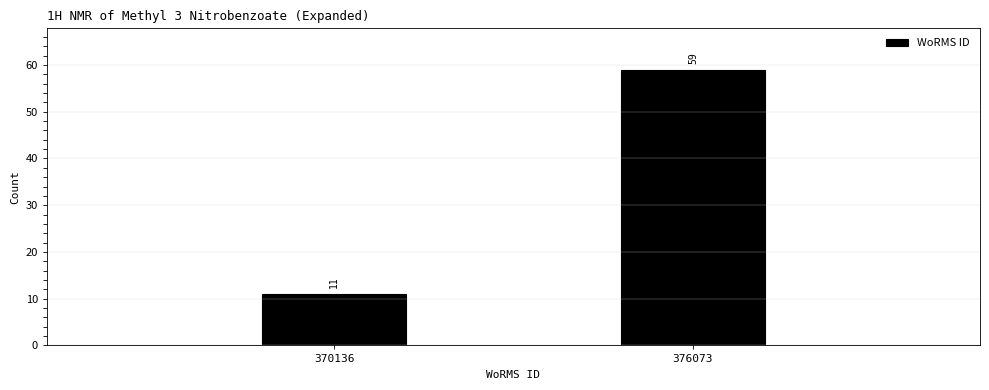

Reading left to right, what are all the values shown in this chart?

11	59